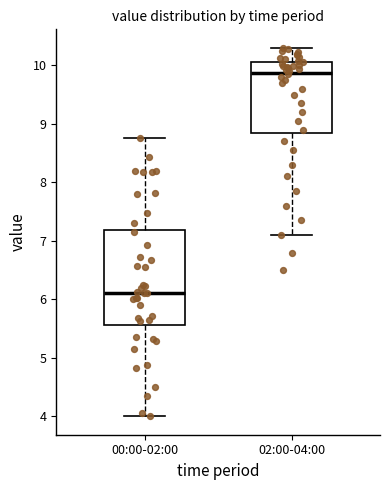

Where does the lower whisker of the box for 00:00-02:00 end on the y-axis? The values are not printed on the chart, so give them approximately, as read against the axis.

4.0